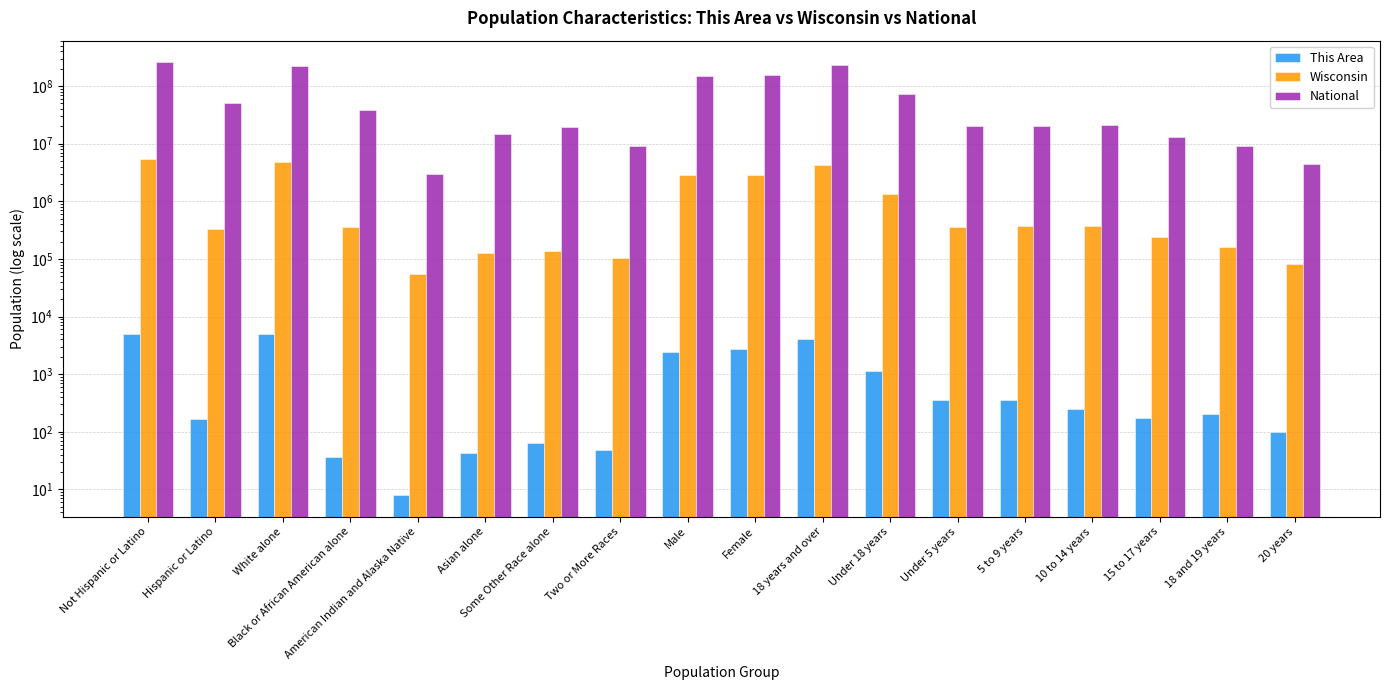

What is the greatest value displayed?

258267944